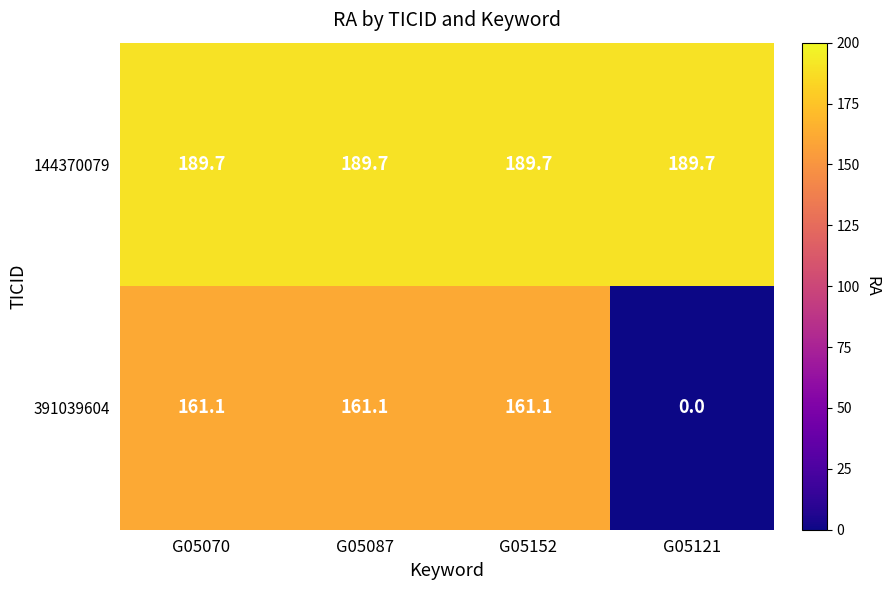

True or false: 144370079 has a value of 46.7 at G05121.

False